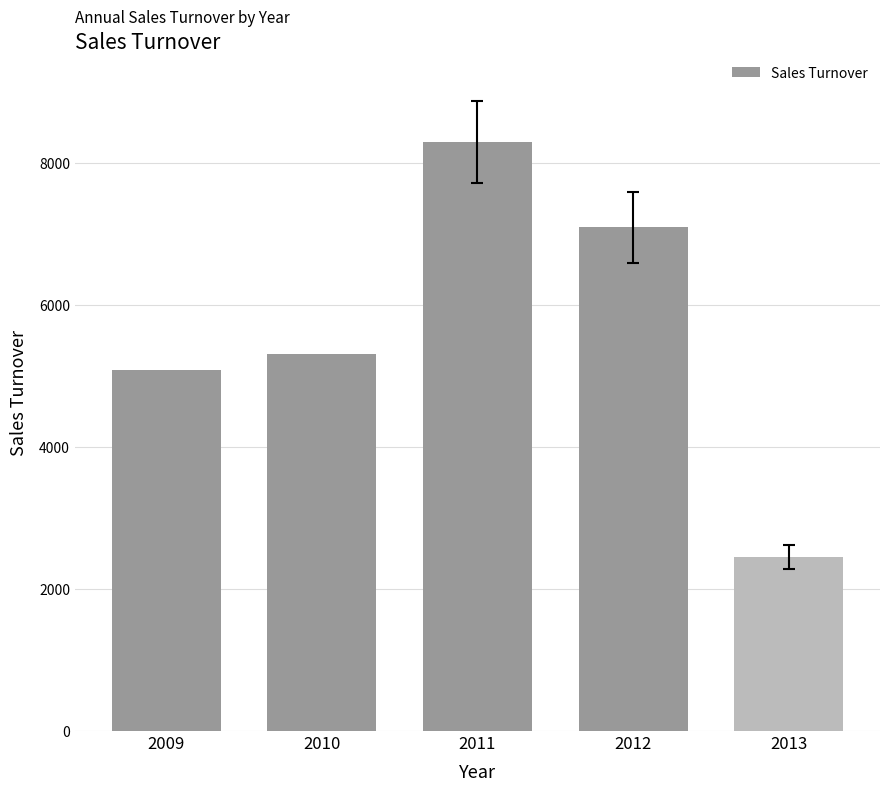

Where is the data nearest to the value 5368?

2010